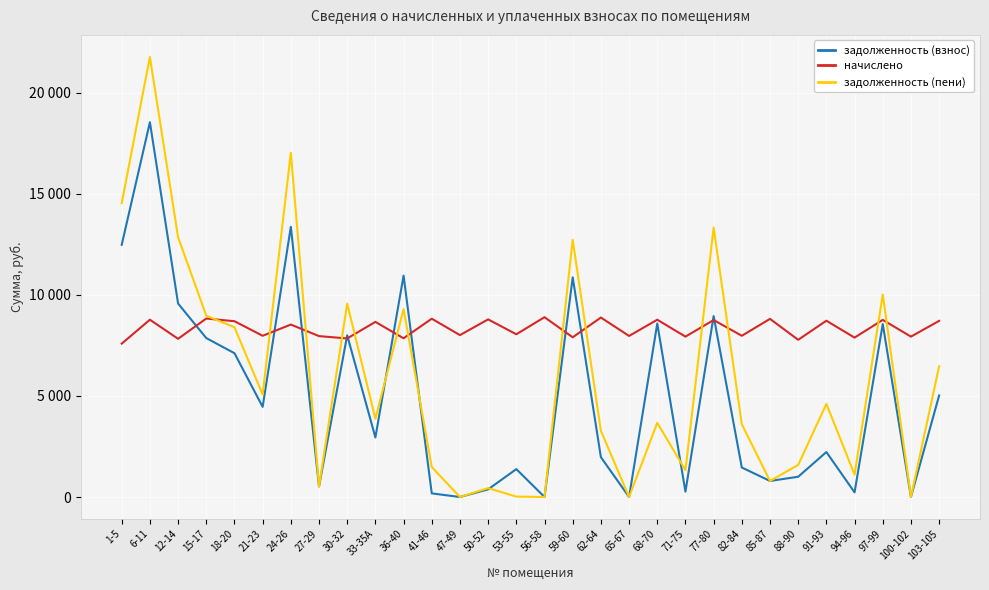

What is the sum of the задолженность (пени) values at 59-60 and 62-64?

15997.3